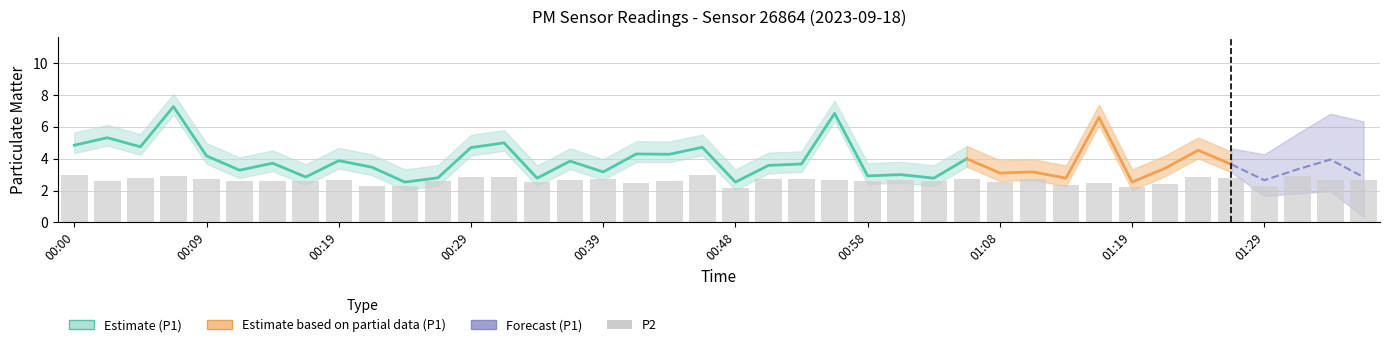

Which category has the lowest value across all series?

00:48